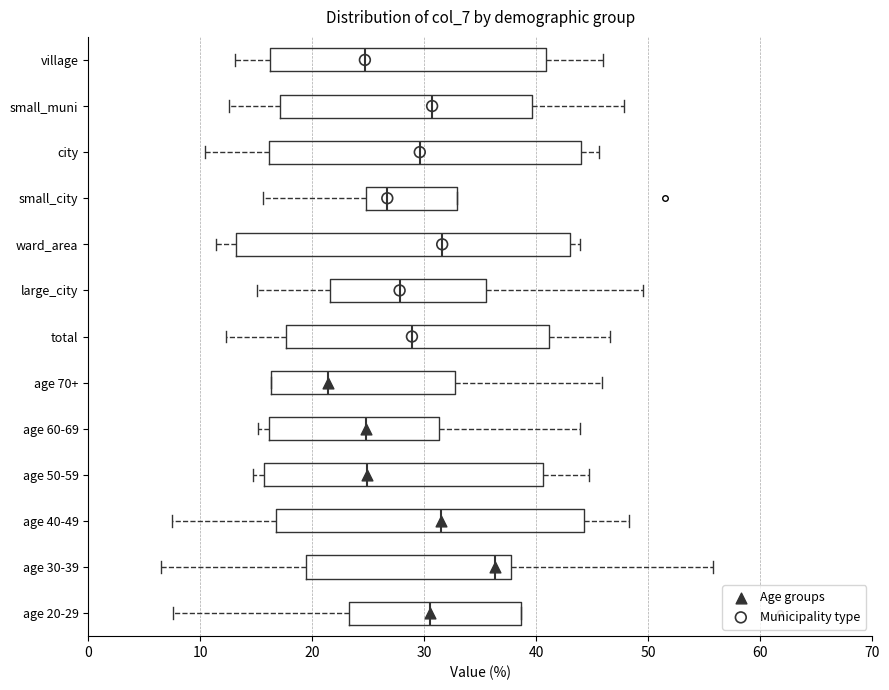

Where does the left whisker of the box for total end on the x-axis? The values are not printed on the chart, so give them approximately, as read against the axis.

12